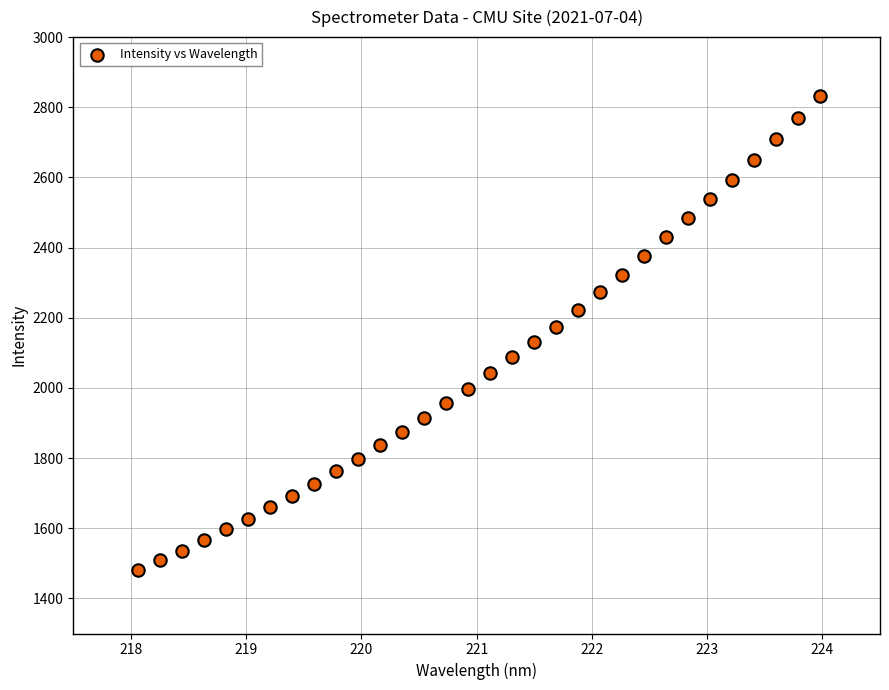

What is the range of Y values (max minus min)?

1349.4